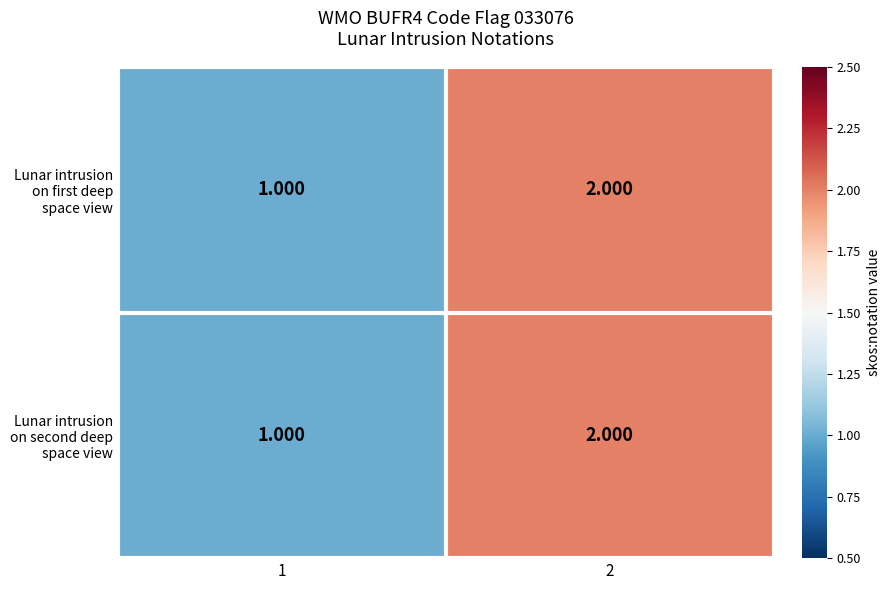

How many data points does each series have?

2